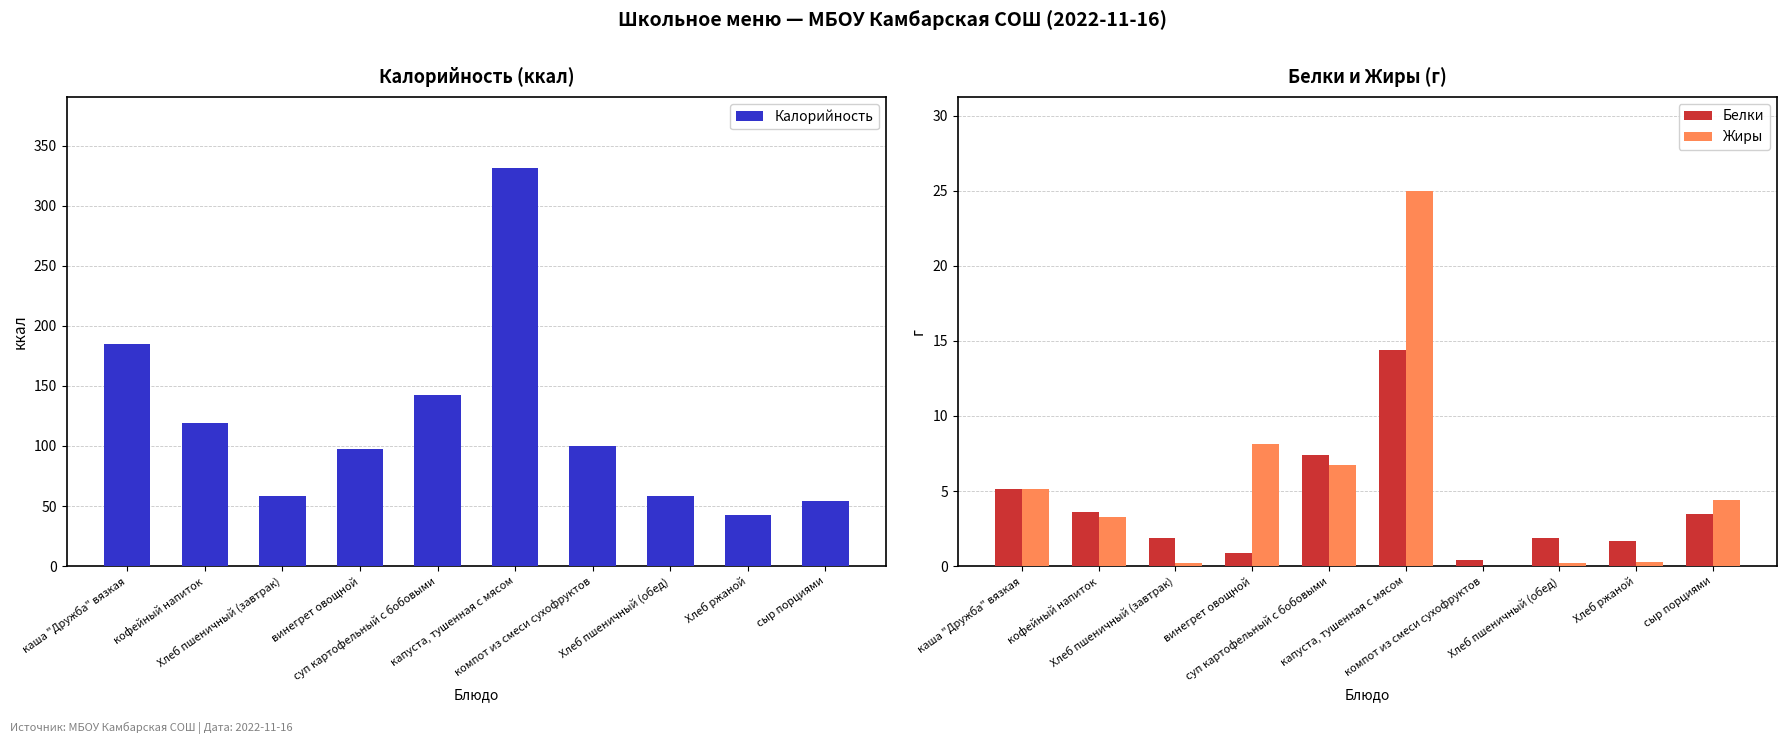

Reading left to right, list all the values displayed in this chart.

Калорийность: 184.7	119.2	58.6	97.6	142.5	331.1	100.3	58.6	42.7	53.8
Белки: 5.1	3.6	1.9	0.9	7.4	14.4	0.4	1.9	1.7	3.5
Жиры: 5.1	3.3	0.2	8.1	6.7	25.0	0.0	0.2	0.3	4.4